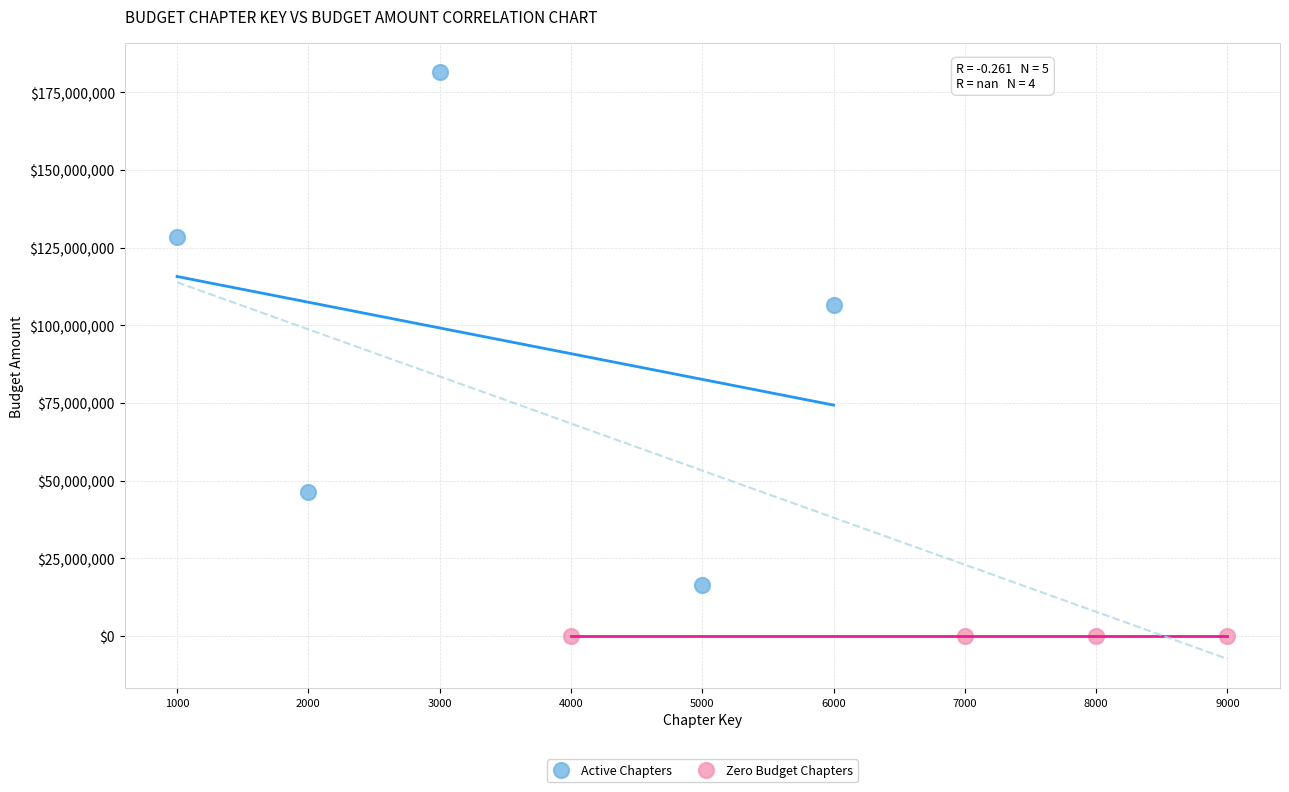

Which series contains the lowest Y value?

Zero Budget Chapters